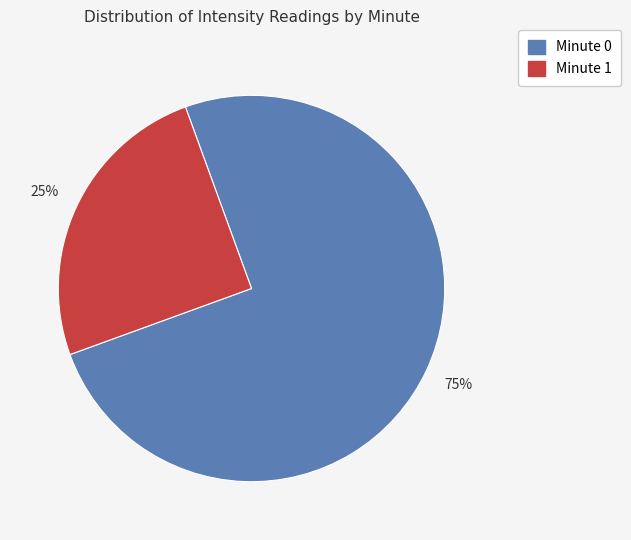

Is there any slice that represents more than half of the pie?

Yes